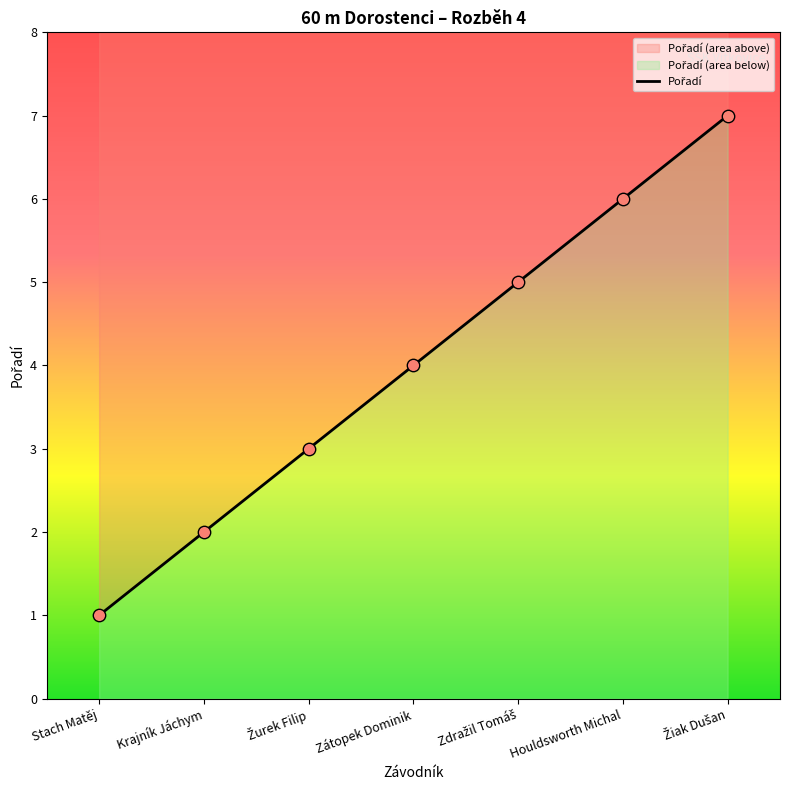

What is the change in value from Stach Matěj to Krajník Jáchym?

+1